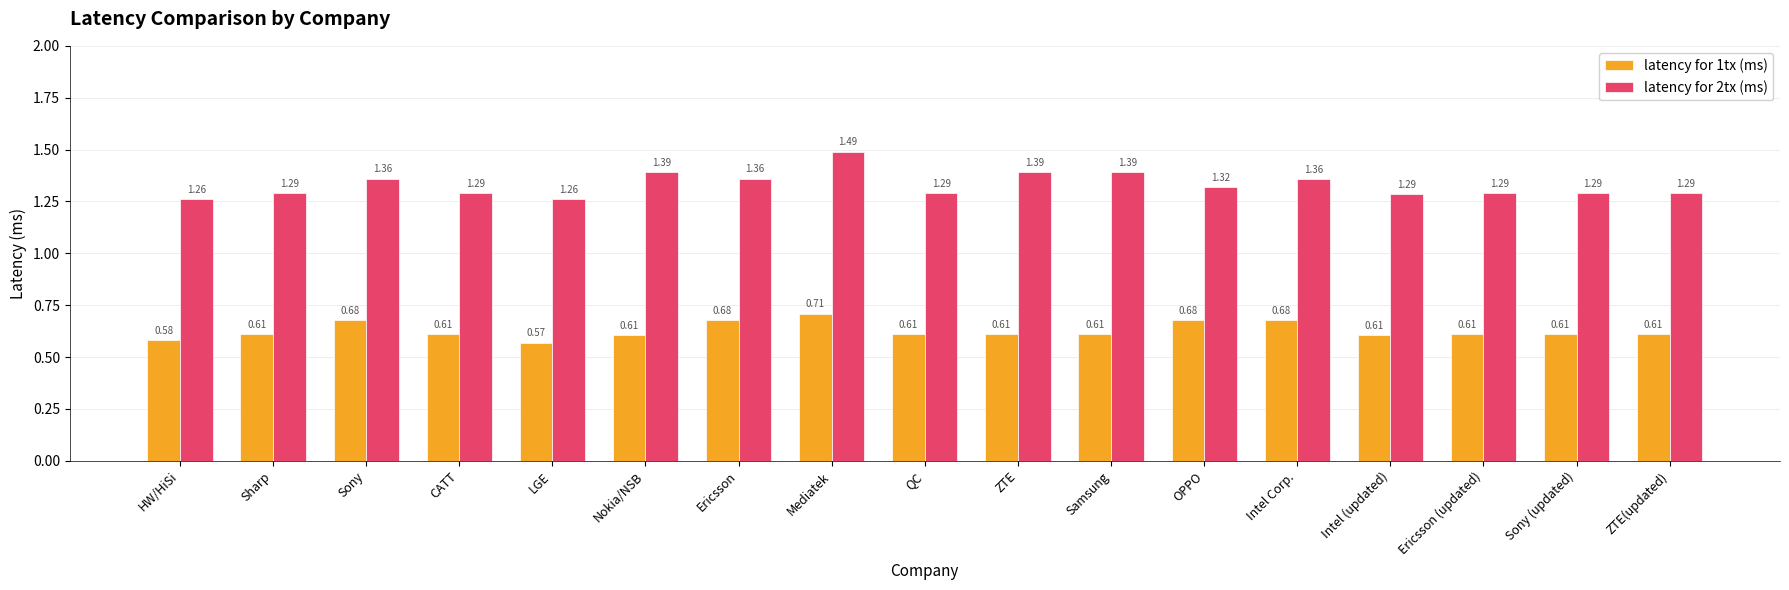

What position from the left is CATT?

4